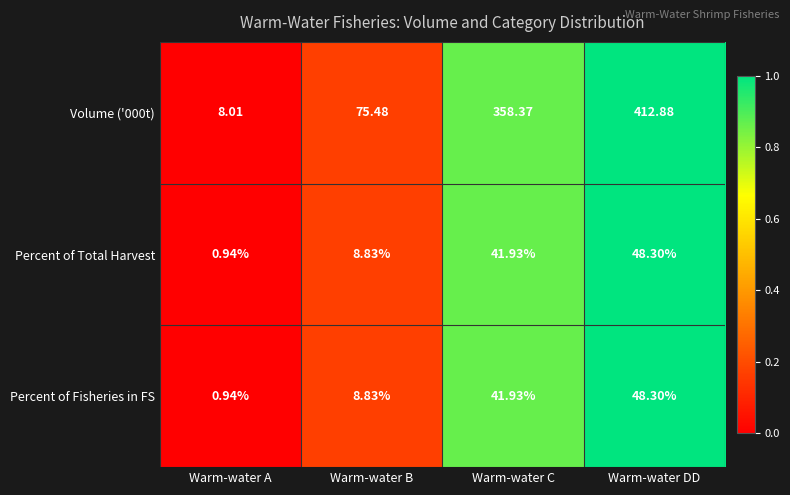

At which category does the chart reach its minimum across all series?

Warm-water A